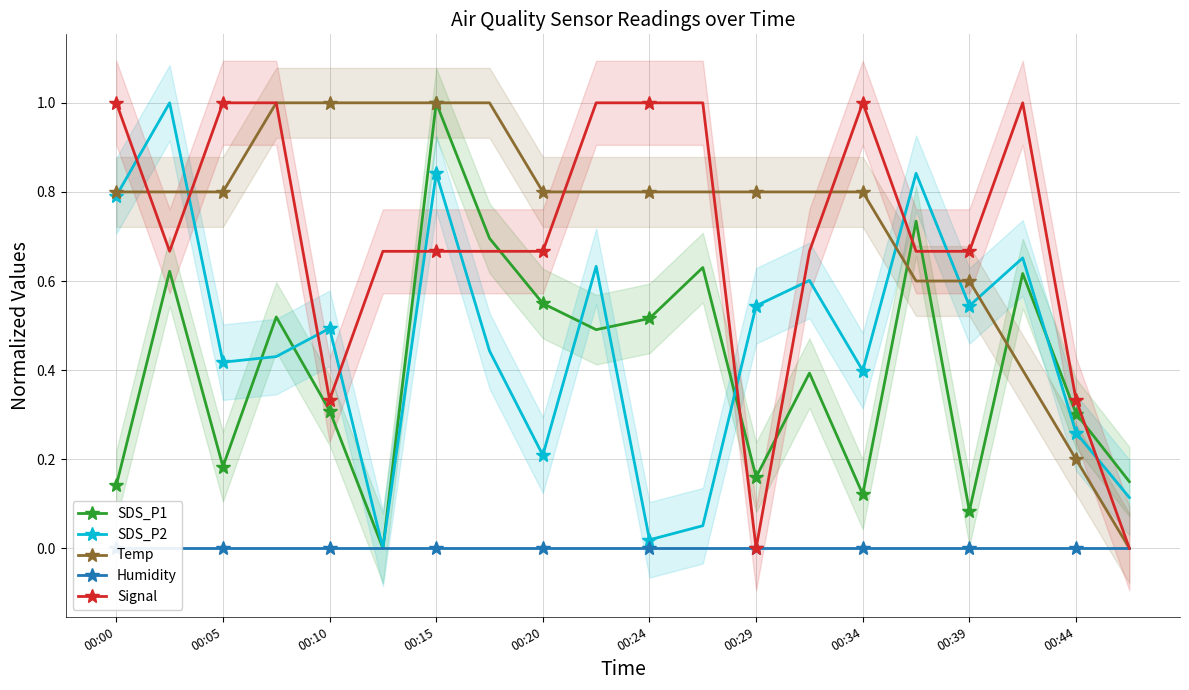

Count the number of categories in the chart.

20